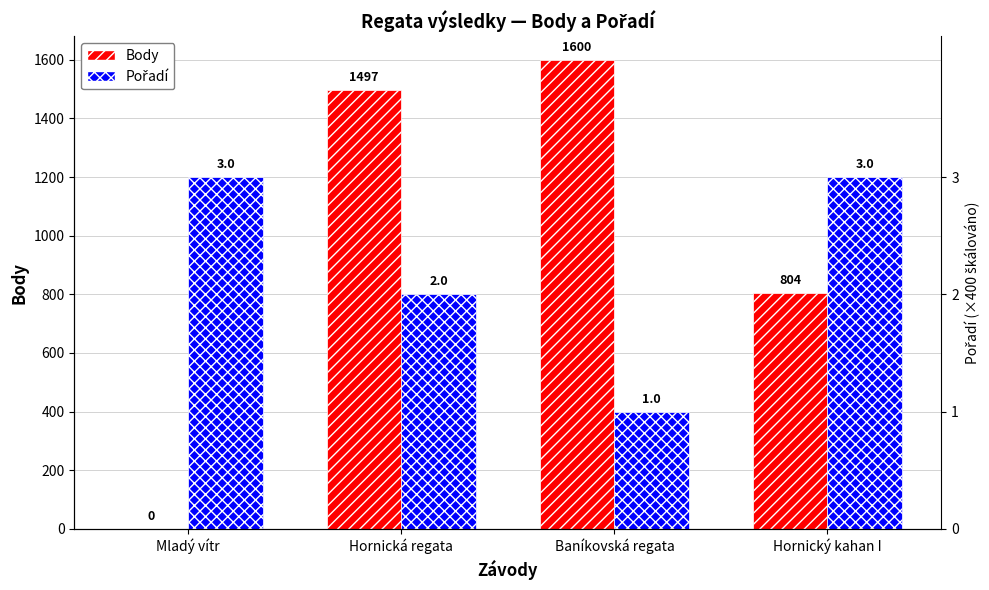

Which series has the widest spread of values?

Body